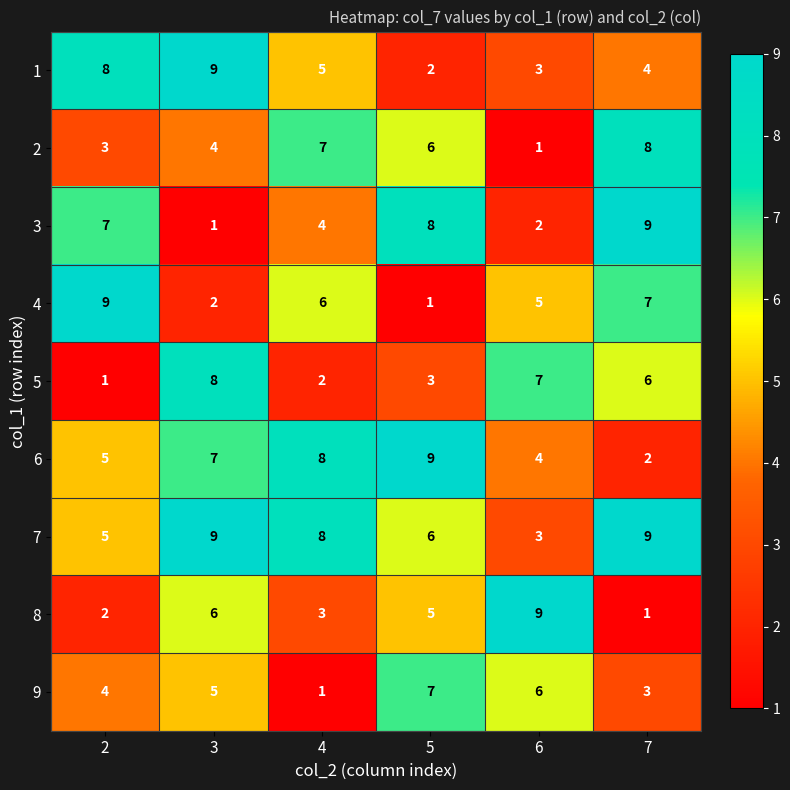

What is the difference between the second highest and second lowest values in the 7 series?

4